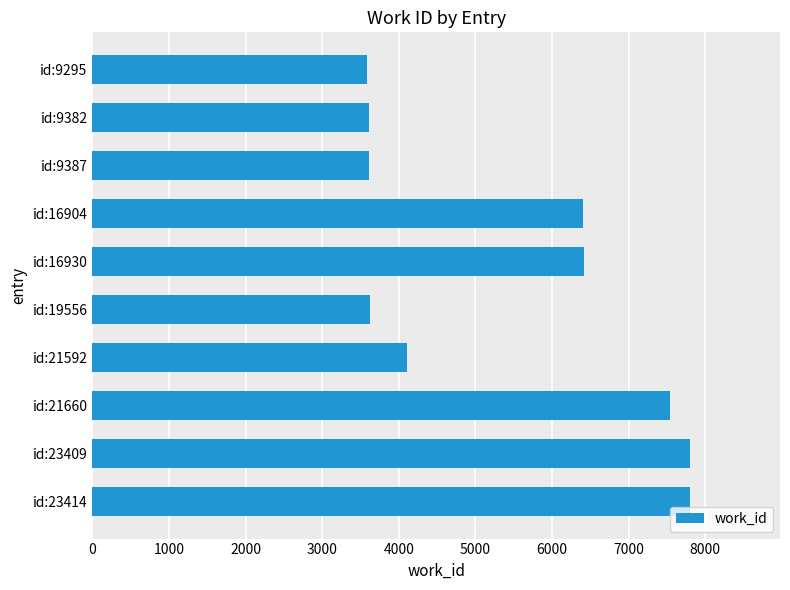

What is the difference between the second highest and second lowest values?

4190